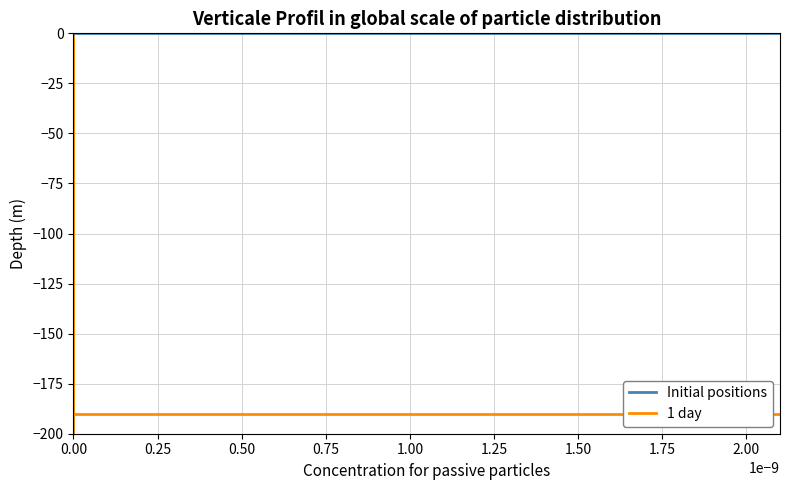

What are all the series names shown in the legend?

Initial positions, 1 day